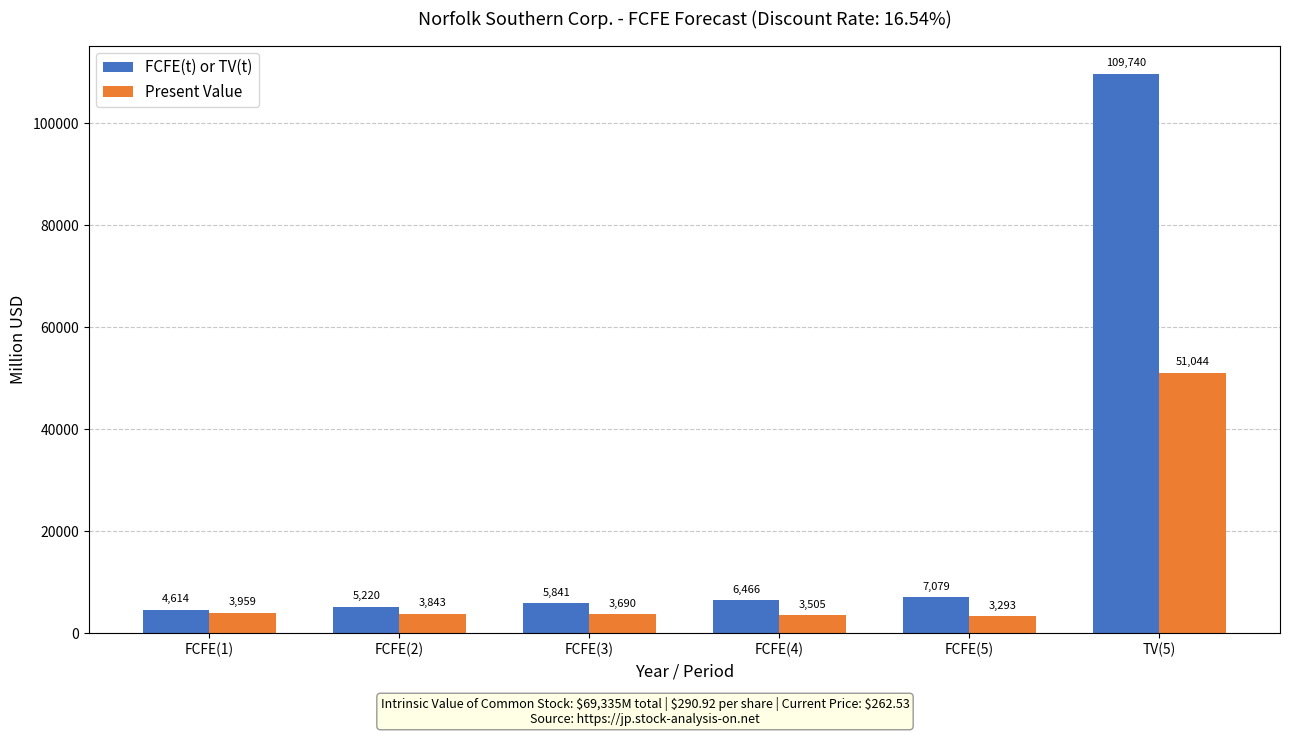

Which series has the widest spread of values?

FCFE(t) or TV(t)